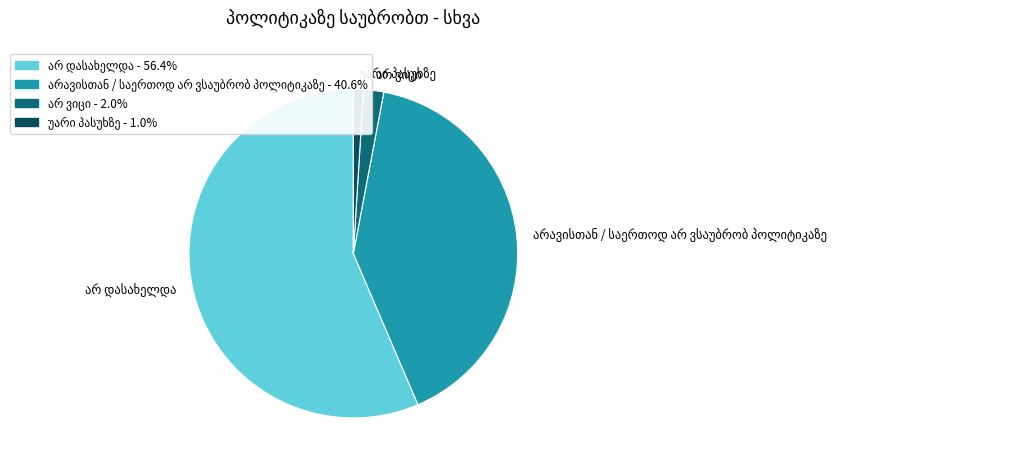

Does any single category account for the majority?

Yes